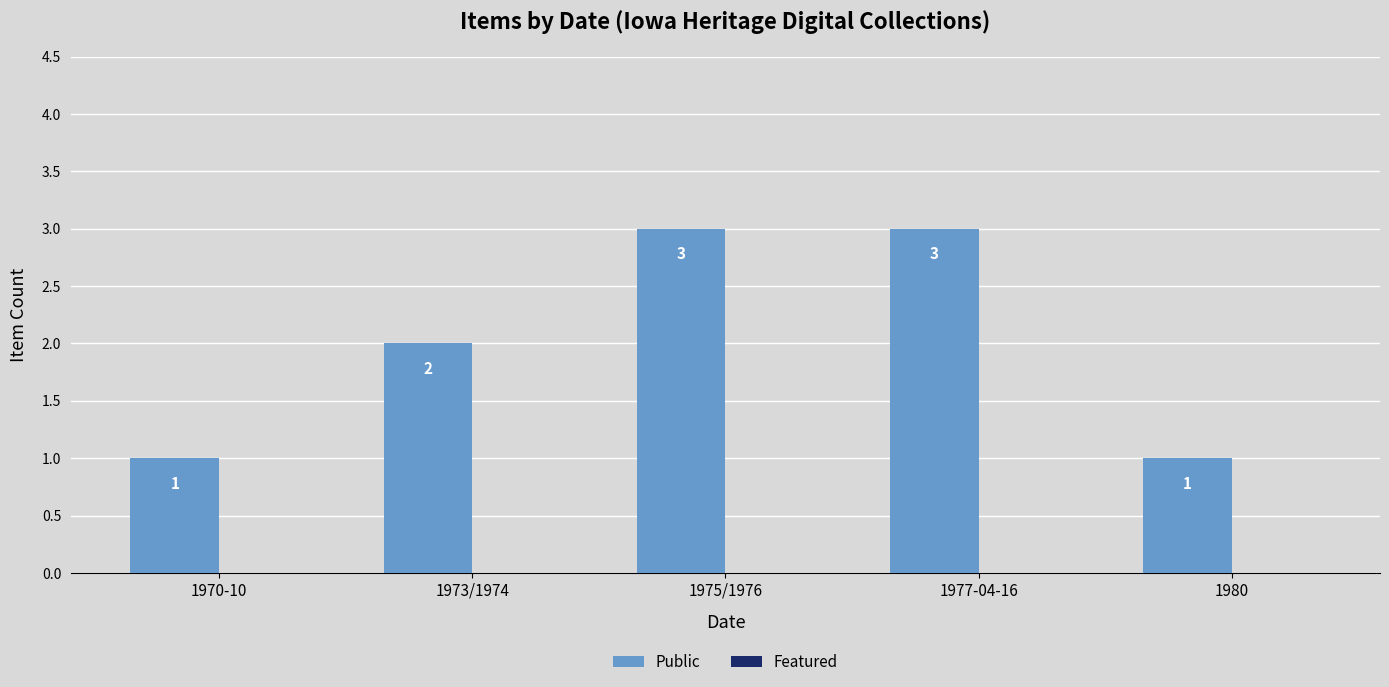

What is the label of the 4th bar from the left?

1977-04-16